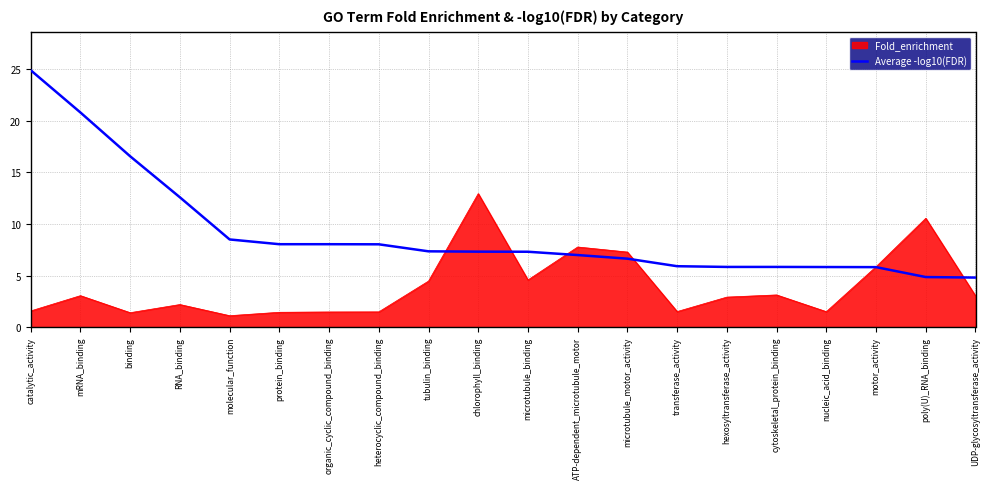

What is the approximate value of Fold_enrichment at chlorophyll_binding?

12.9